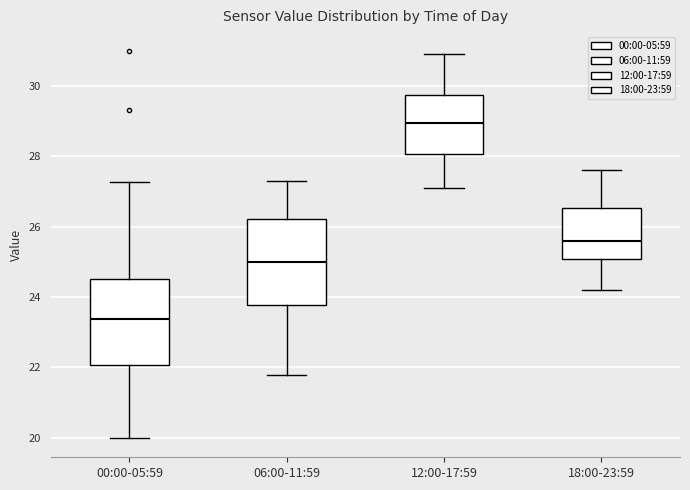

Which box has the lowest median line?

00:00-05:59